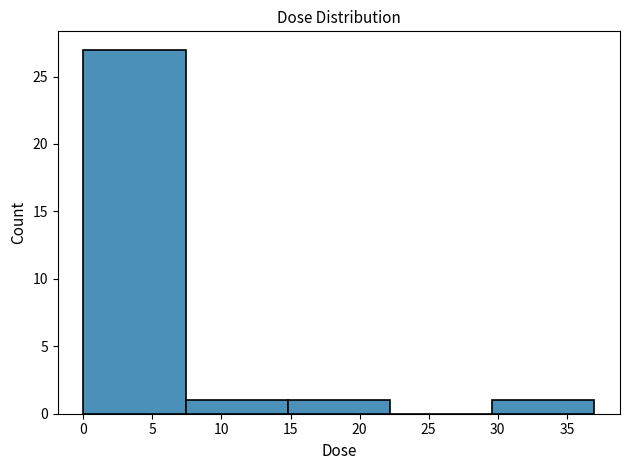

Reading left to right, transcribe this chart: for each bar, give the range it covers on the x-axis and its height. Neither the bar edges nor the heights are printed on the chart, so give them approximately, as read against the axes.

0.0 to 7.5: 27
7.5 to 15.0: 1
15.0 to 22.0: 1
22.0 to 29.5: 0
29.5 to 37.0: 1